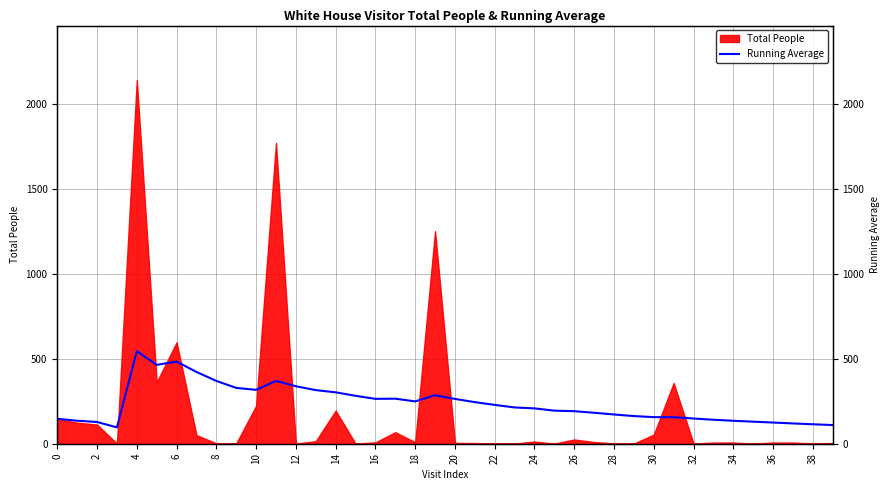

What is the label of the 10th point from the right?

30